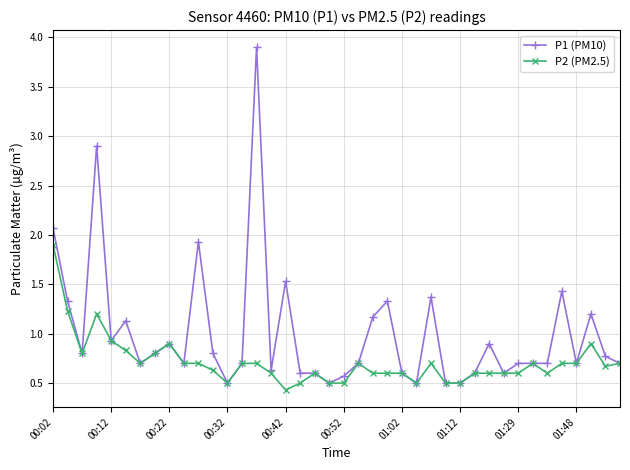

How many lines are shown in the chart?

2